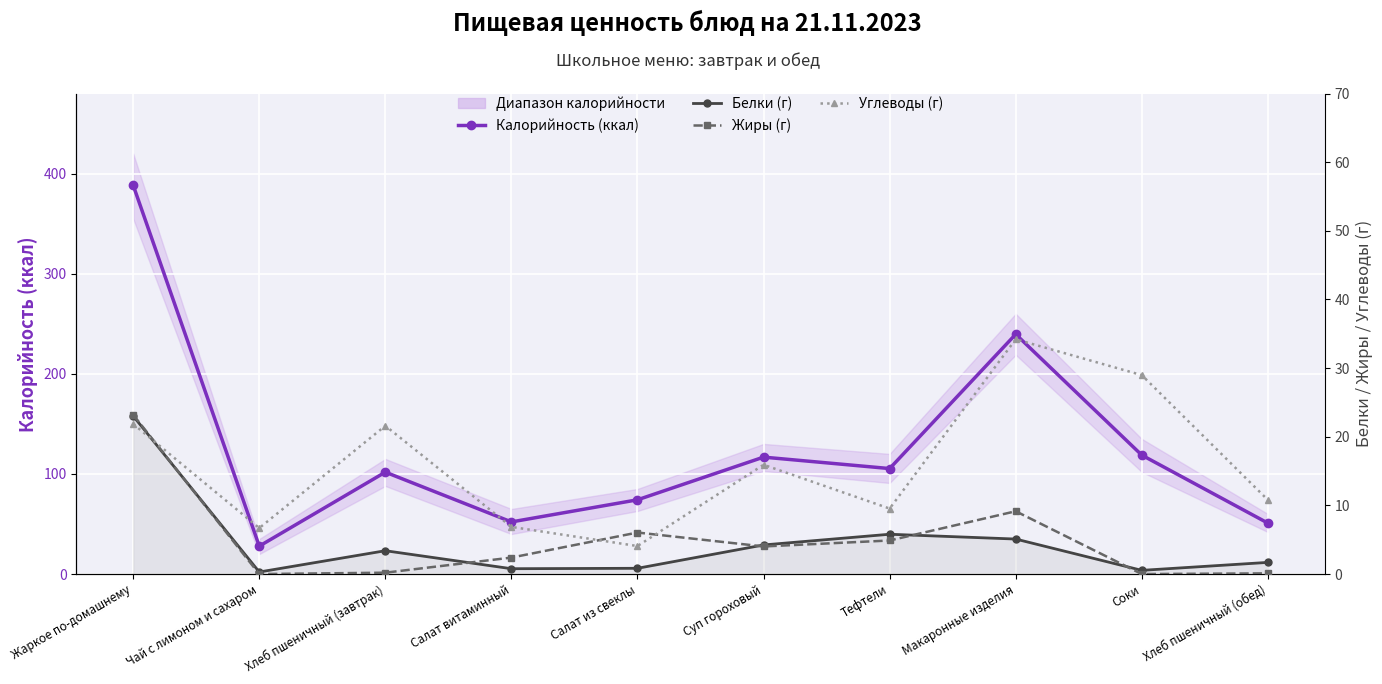

How many interior local valleys does the Углеводы (г) series have?

3